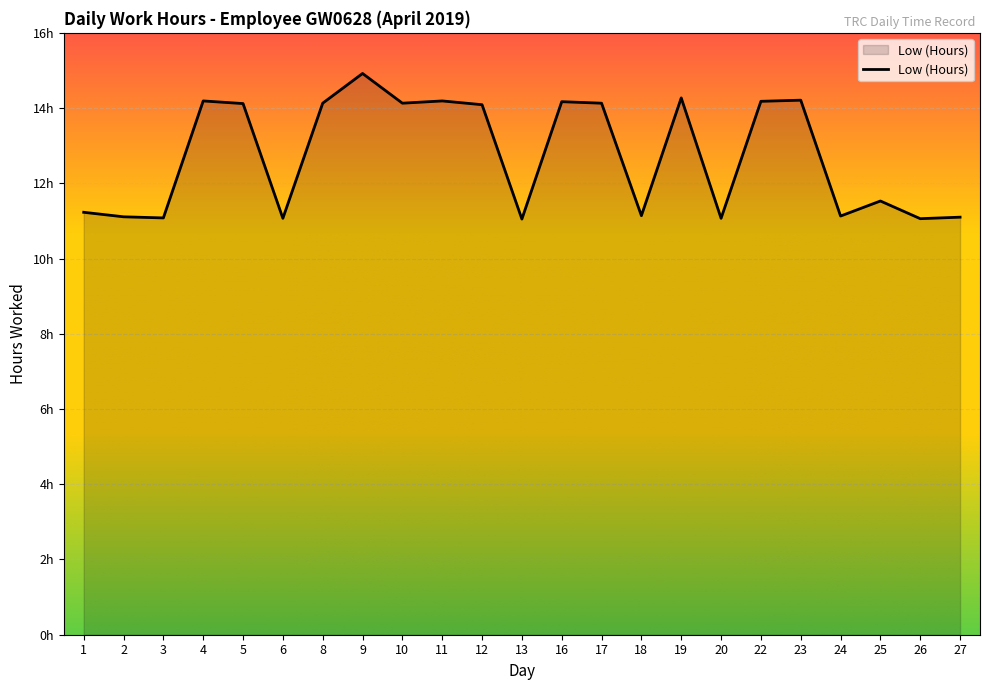

True or false: the data has more than 0 interior local peaks.

True